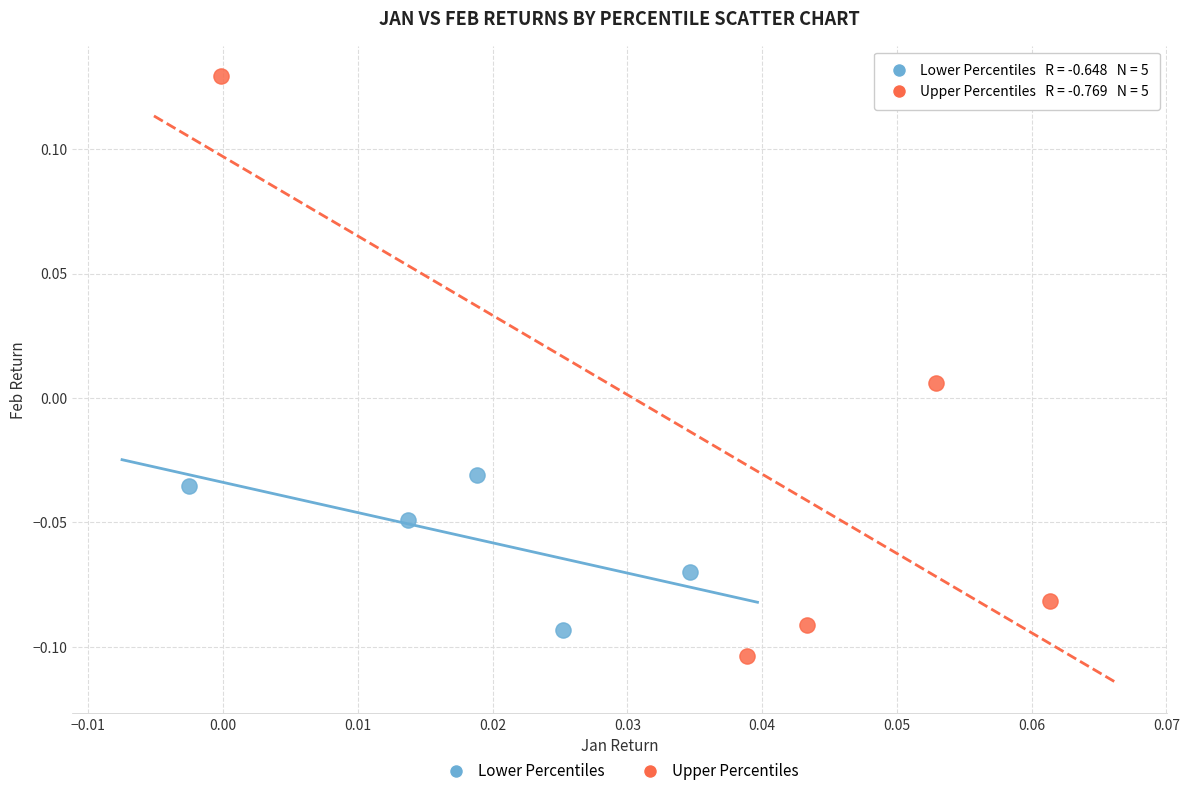

Which series has the widest spread of Y values?

Upper Percentiles